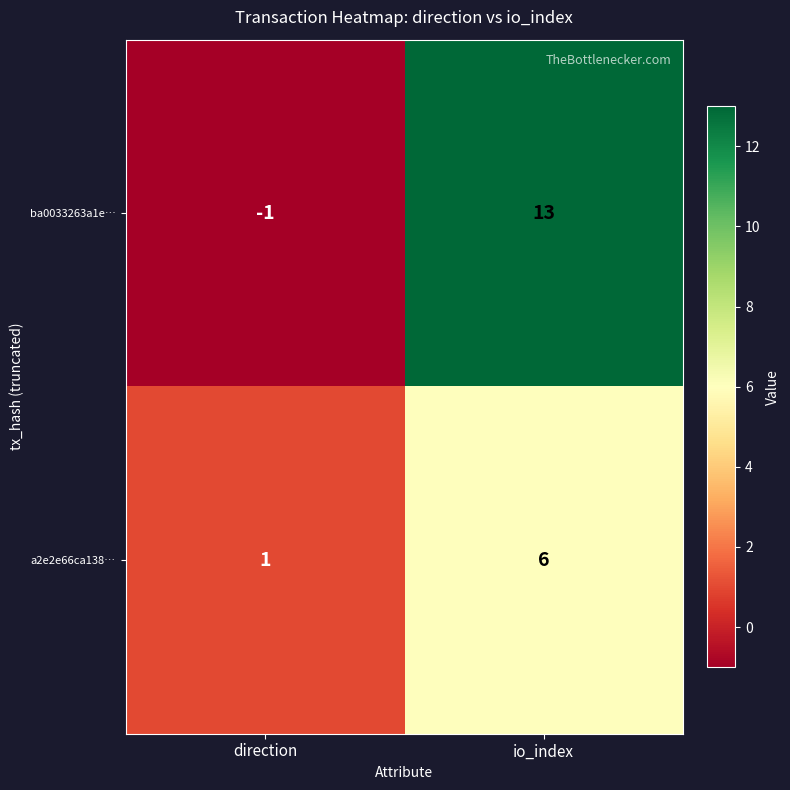

Rank the series by their average value, from highest to lowest.

ba0033263a1e…, a2e2e66ca138…